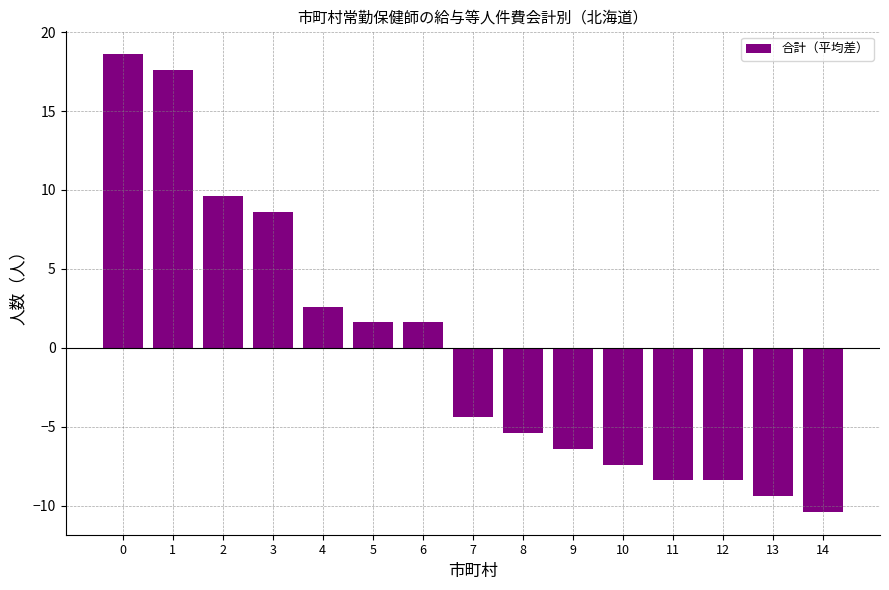

What is the value of the 8th bar from the left?

-4.4